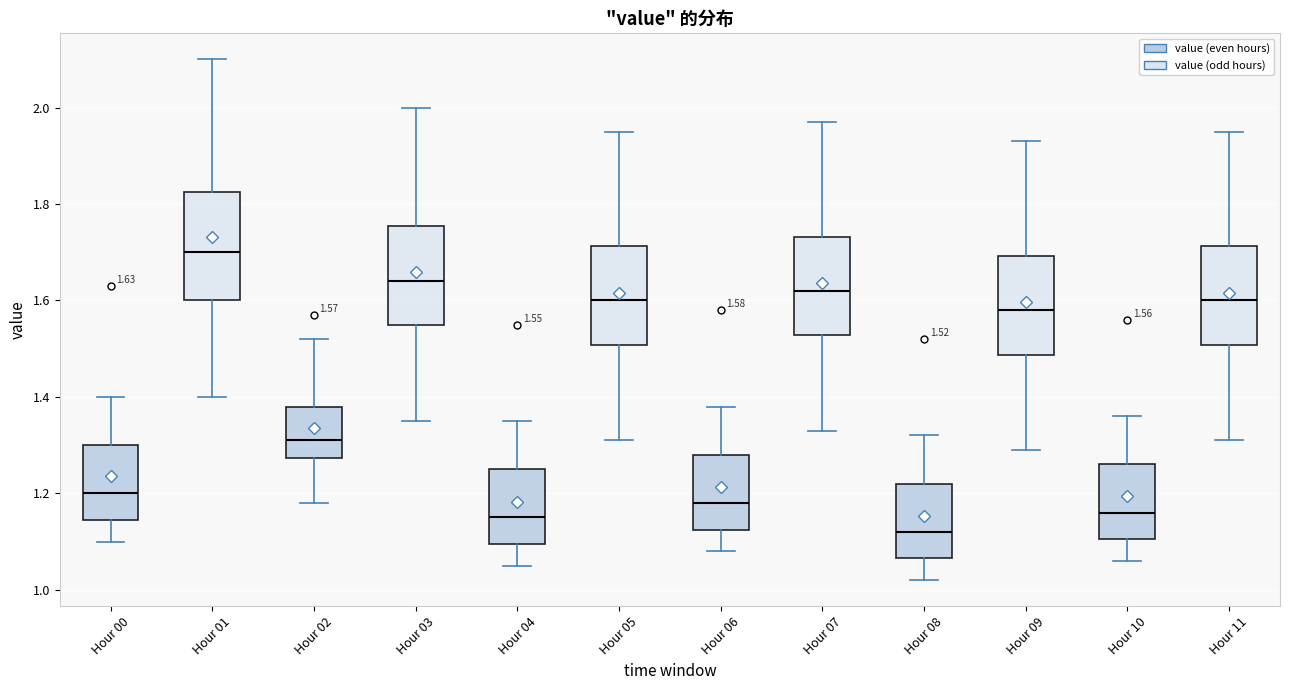

Which box has the lowest median line?

Hour 08